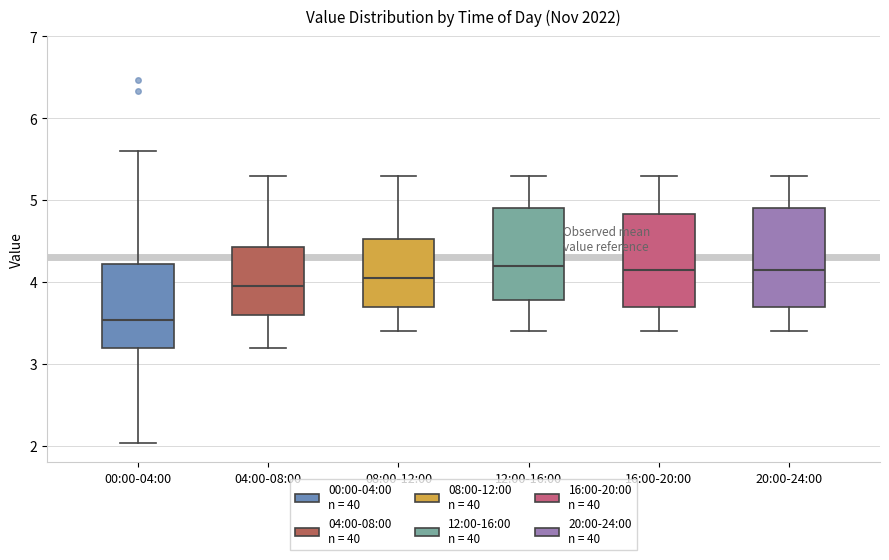

Reading left to right, transcribe this box plot: for each box, give where its median line is, the range the box spans, and where its two whiskers end, as read against the y-axis. The values are not printed on the chart, so give them approximately, as read against the axis.

00:00-04:00: median 3.5, box 3.2 to 4.2, whiskers 2.0 to 5.6
04:00-08:00: median 4.0, box 3.6 to 4.4, whiskers 3.2 to 5.3
08:00-12:00: median 4.1, box 3.7 to 4.5, whiskers 3.4 to 5.3
12:00-16:00: median 4.2, box 3.8 to 4.9, whiskers 3.4 to 5.3
16:00-20:00: median 4.2, box 3.7 to 4.8, whiskers 3.4 to 5.3
20:00-24:00: median 4.2, box 3.7 to 4.9, whiskers 3.4 to 5.3